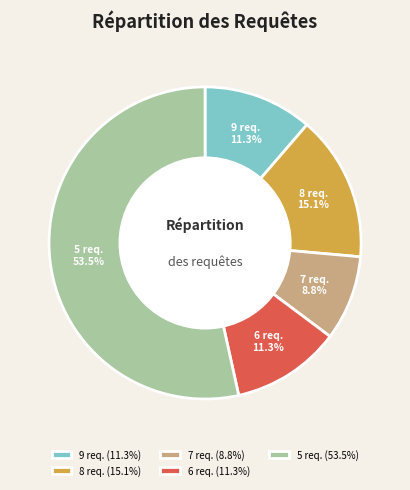

Between 9 req. and 5 req., which is larger?

5 req.